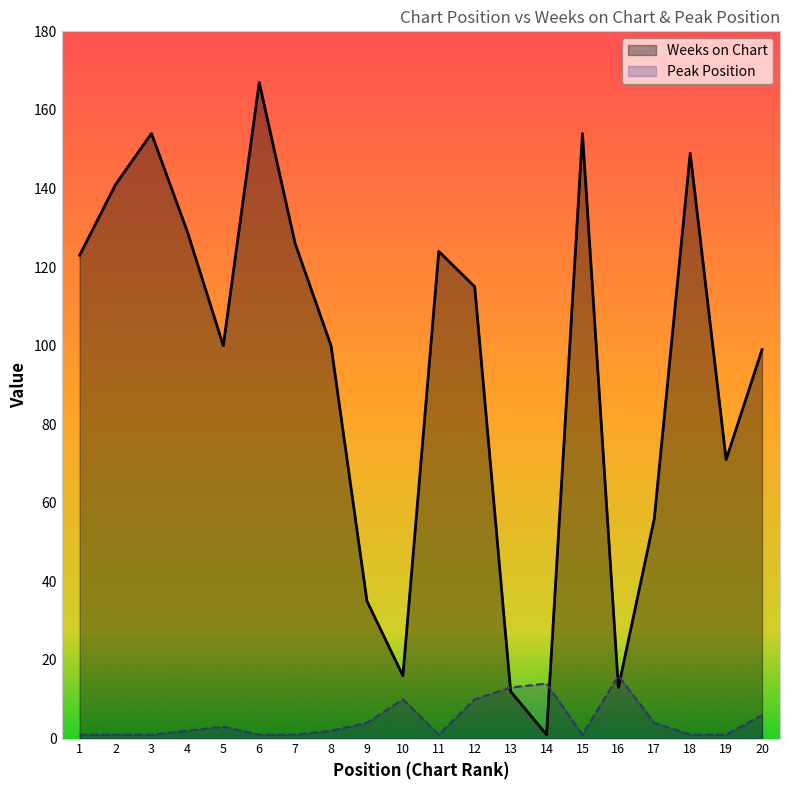

What is the difference between the maximum and minimum values in the Peak Position series?

15